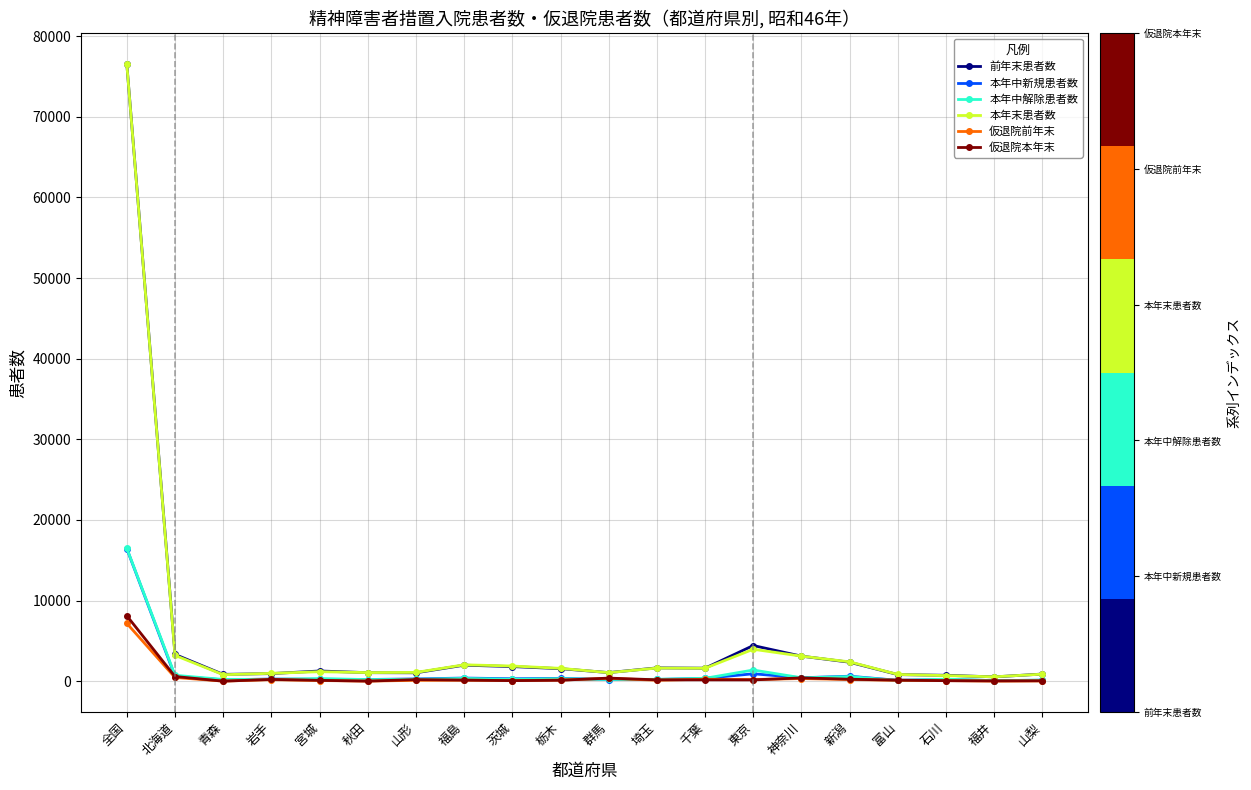

In 前年末患者数, how many points are lower than both neighbors (excluding endpoints)?

5